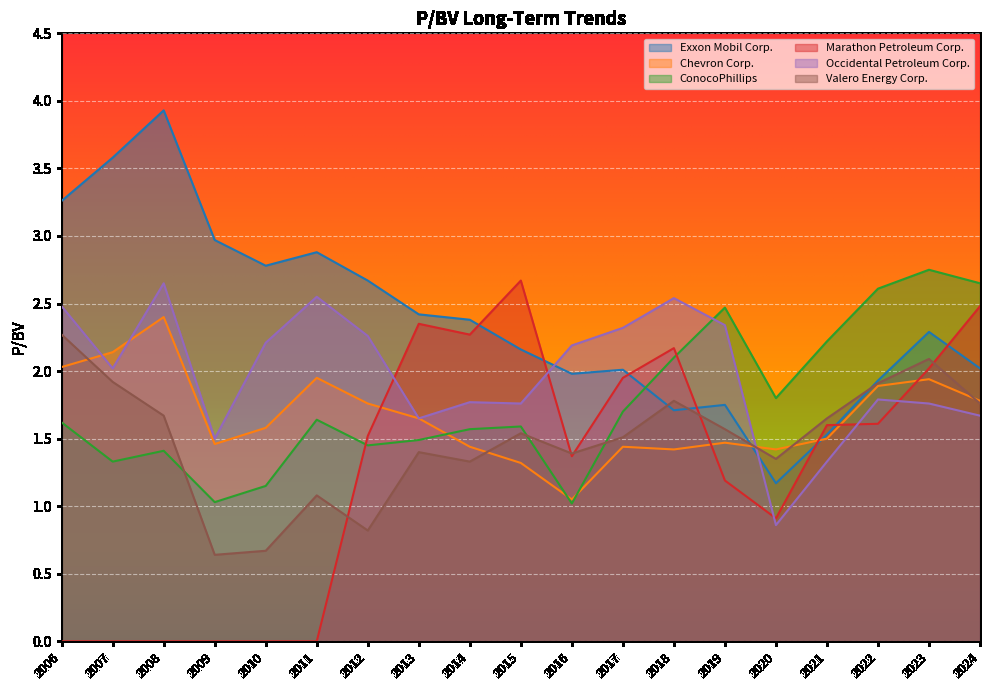

In Chevron Corp., how many points are lower than both neighbors (excluding endpoints)?

4